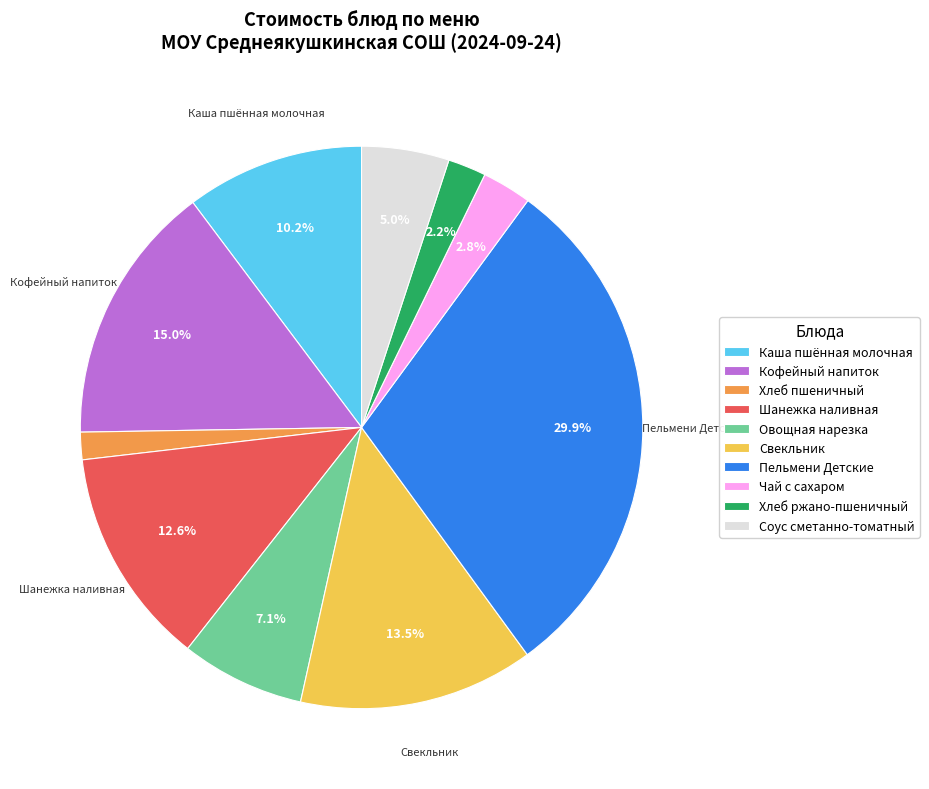

What portion of the pie excludes Каша пшённая молочная?

89.8%